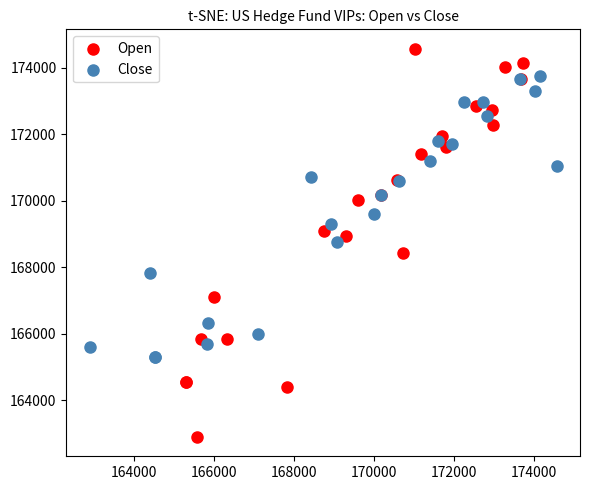

Which series reaches the maximum Y coordinate?

Open